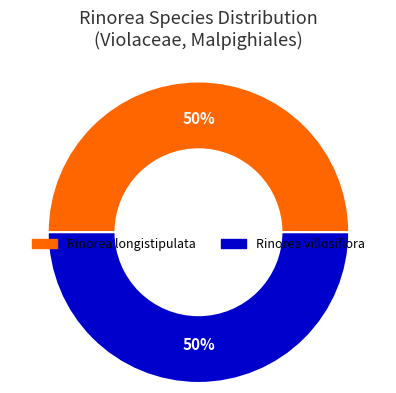

To the nearest percent, what is the average slice percentage?

50%